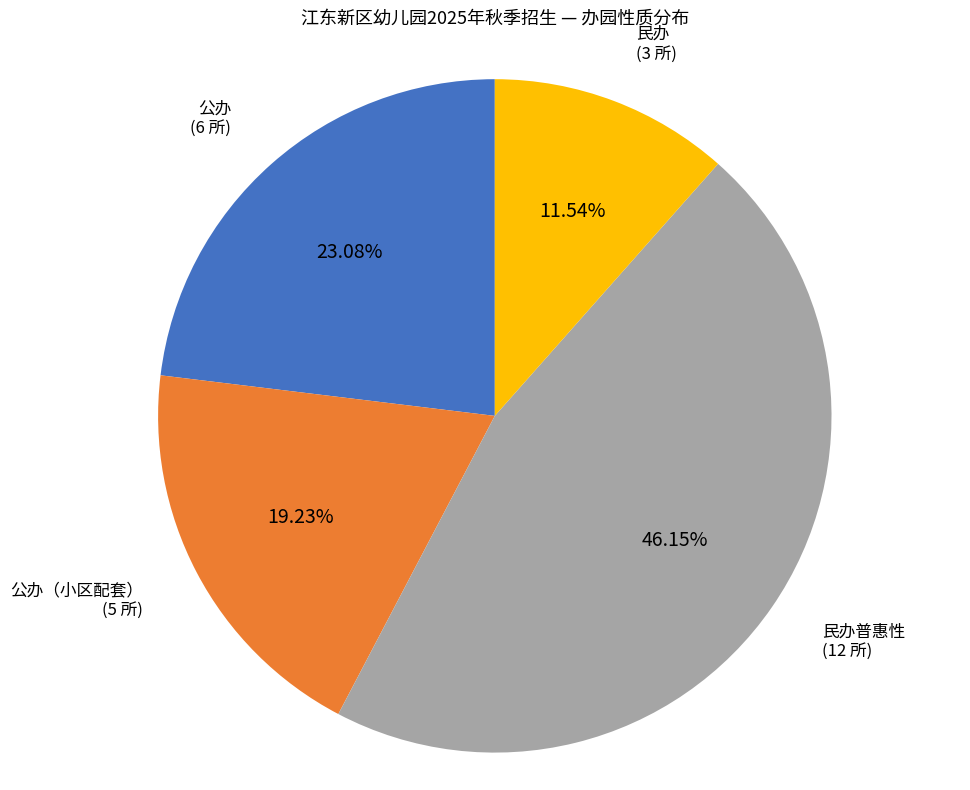

To the nearest percent, what is the average slice percentage?

25%